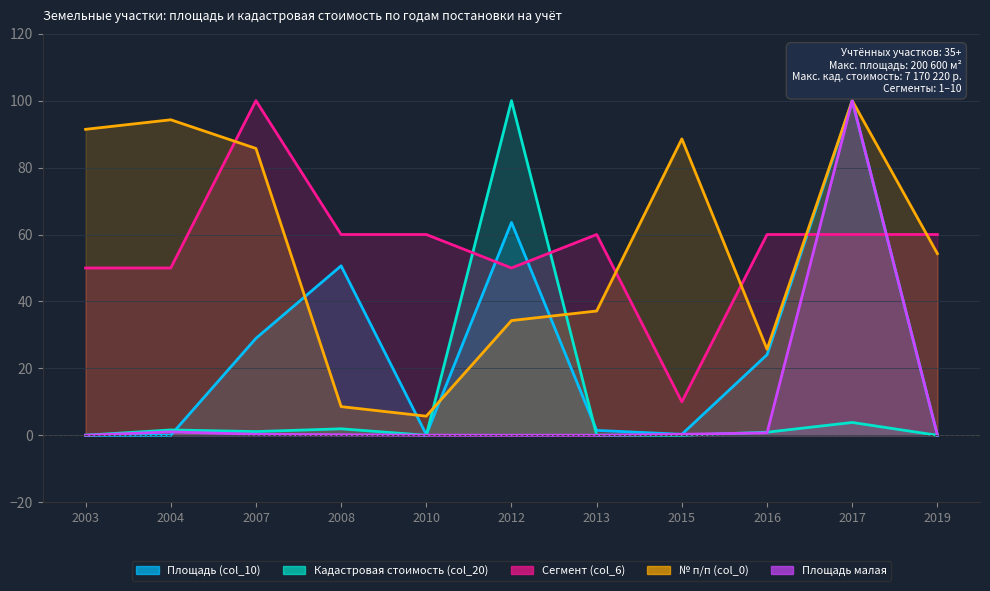

Reading right to left, list all the values displayed in this chart.

Площадь (col_10): 0.0	100.0	24.1	0.3	1.5	63.6	0.2	50.6	29.0	0.0	0.0
Кадастровая стоимость (col_20): 0.0	3.8	0.9	0.0	0.1	100.0	0.0	1.9	1.1	1.6	0.0
Сегмент (col_6): 60.0	60.0	60.0	10.0	60.0	50.0	60.0	60.0	100.0	50.0	50.0
№ п/п (col_0): 54.3	100.0	25.7	88.6	37.1	34.3	5.7	8.6	85.7	94.3	91.4
Площадь малая: 0.0	100.0	0.7	0.3	0.0	0.0	0.0	0.2	0.3	1.0	0.0